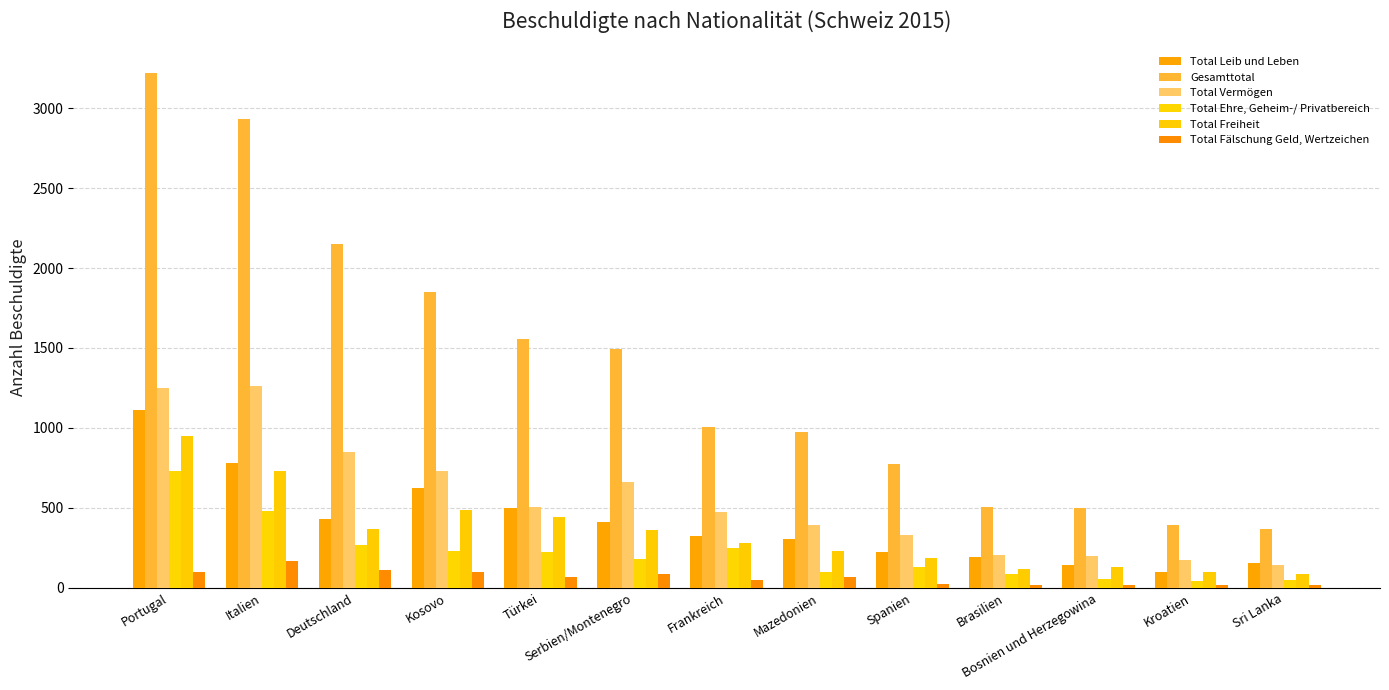

Reading left to right, list all the values displayed in this chart.

Total Leib und Leben: 1115	782	433	627	502	411	327	308	225	194	145	101	154
Gesamttotal: 3220	2932	2149	1849	1554	1491	1007	975	775	505	500	396	370
Total Vermögen: 1251	1262	849	729	504	661	473	391	333	206	200	176	145
Total Ehre, Geheim-/ Privatbereich: 728	484	268	229	226	181	252	102	132	88	59	42	47
Total Freiheit: 947	732	367	489	442	361	281	228	185	120	130	98	88
Total Fälschung Geld, Wertzeichen: 102	168	110	101	70	89	49	69	27	20	21	18	18